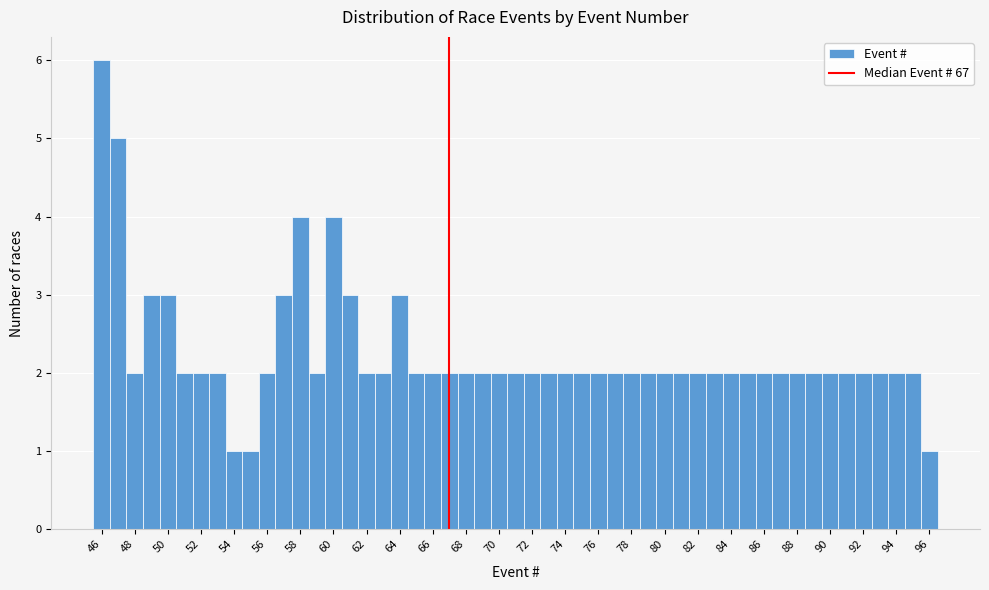

Which range on the x-axis has the tallest bar?

45.5 to 46.5